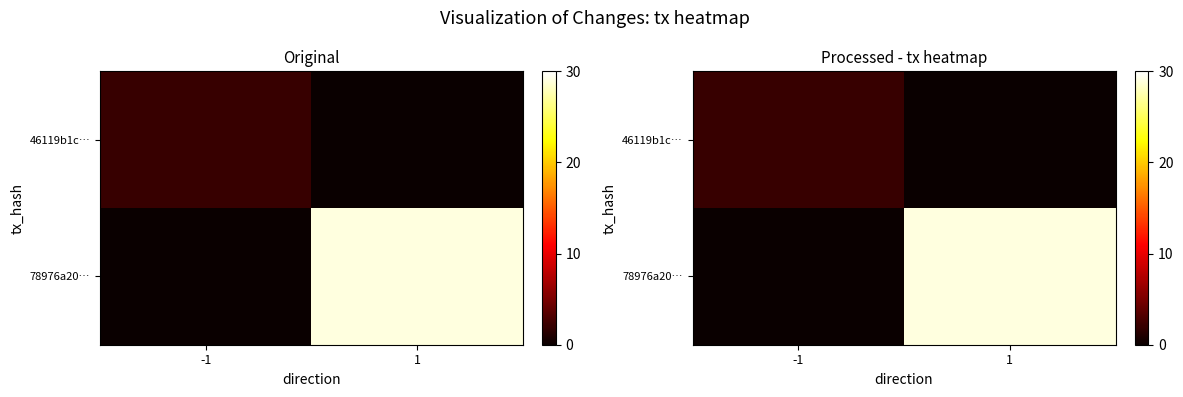

List the series in order of their overall mean, lowest first.

46119b1c…, 78976a20…